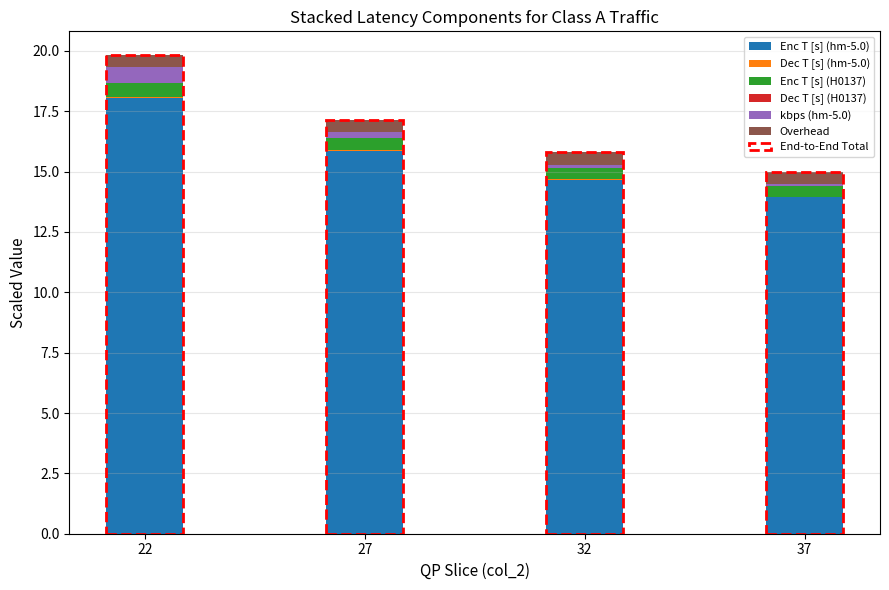

What is the maximum value for Enc T [s] (hm-5.0)?

18.0